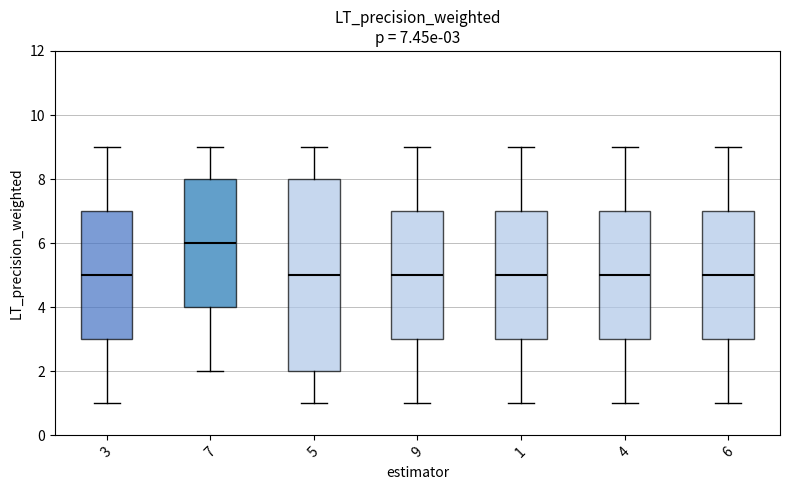

Which box is the tallest, from its lower edge to its upper edge?

5